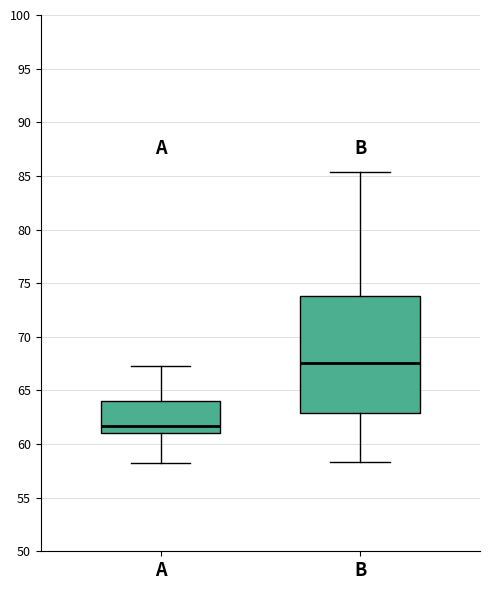

Reading left to right, transcribe this box plot: for each box, give where its median line is, the range the box spans, and where its two whiskers end, as read against the y-axis. The values are not printed on the chart, so give them approximately, as read against the axis.

A: median 61.5, box 61.0 to 64.0, whiskers 58.5 to 67.0
B: median 67.5, box 63.0 to 74.0, whiskers 58.5 to 85.5